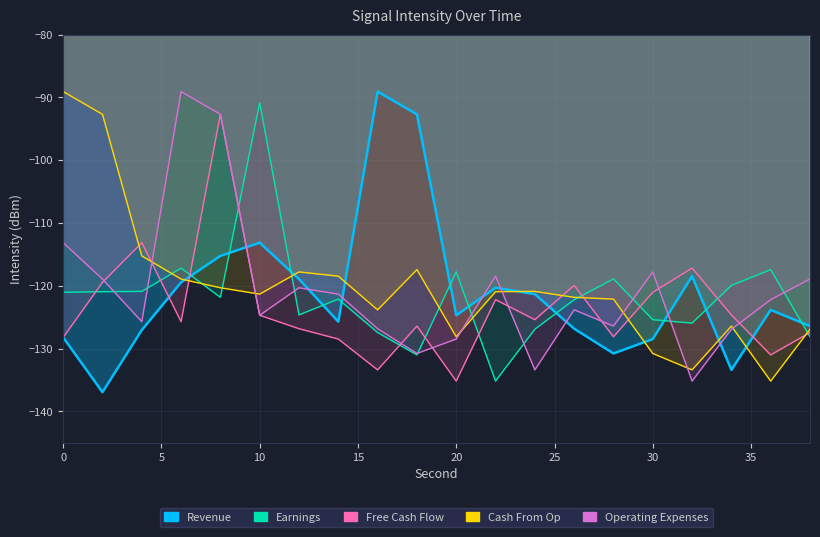

Is the value of Operating Expenses at 14 greater than the value of Cash From Op at 30?

Yes